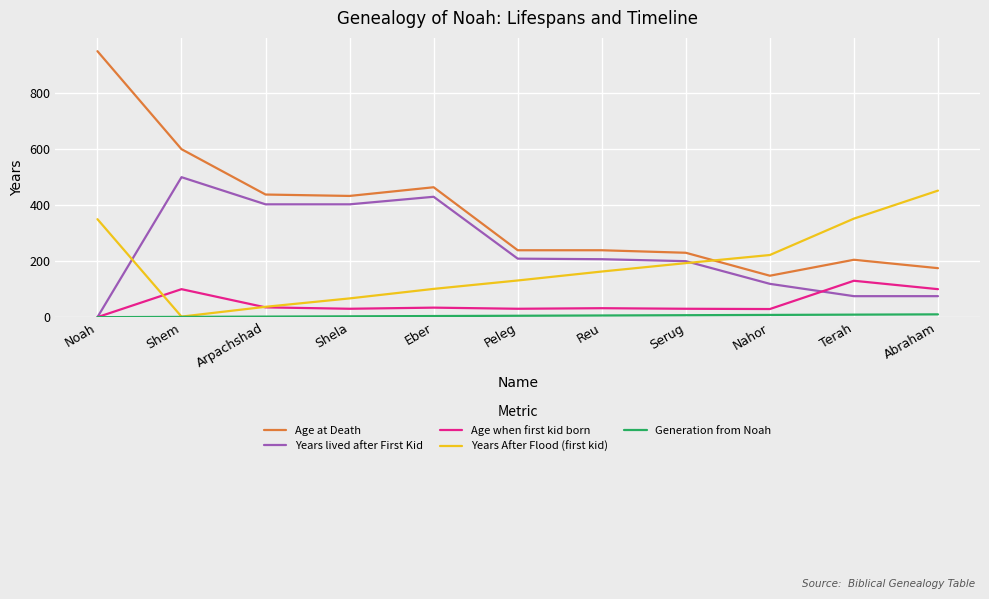

Is it true that Generation from Noah equals 10 at Abraham?

True